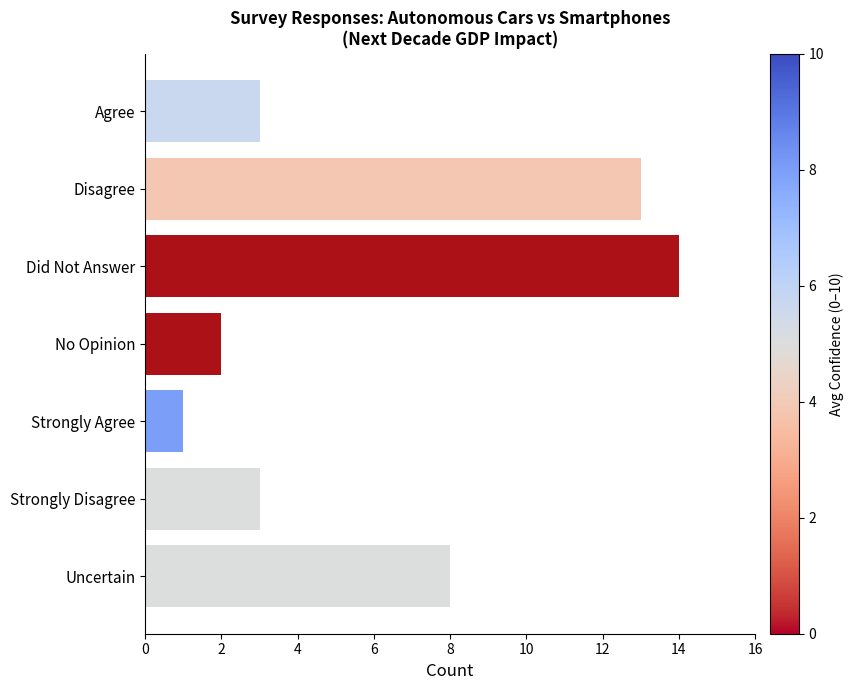

Is it true that the value at No Opinion is 3?

False